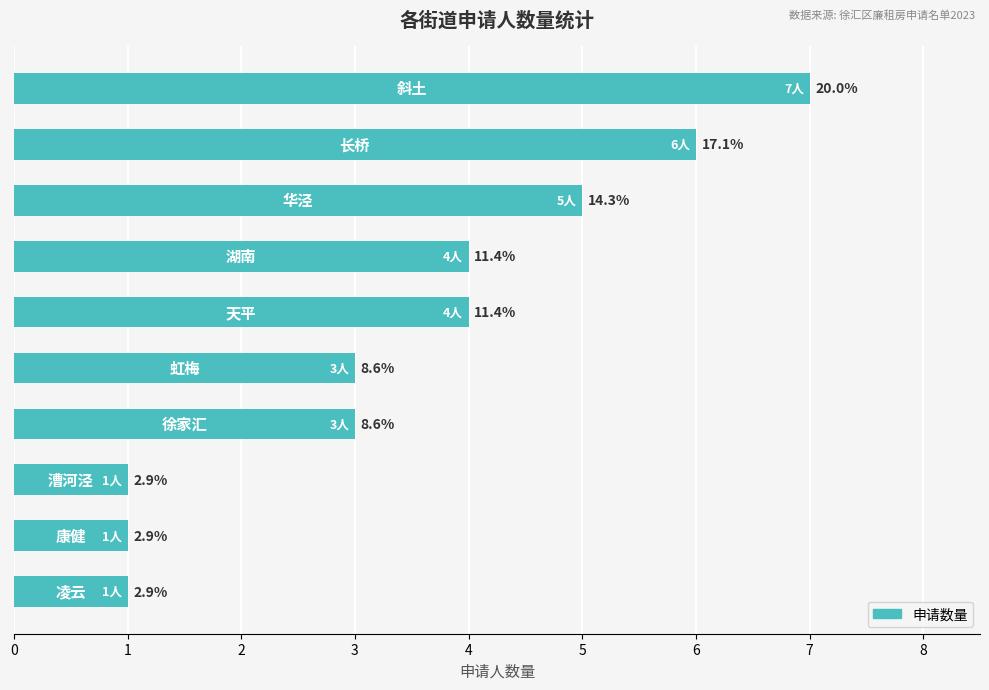

Are the bars horizontal?

Yes